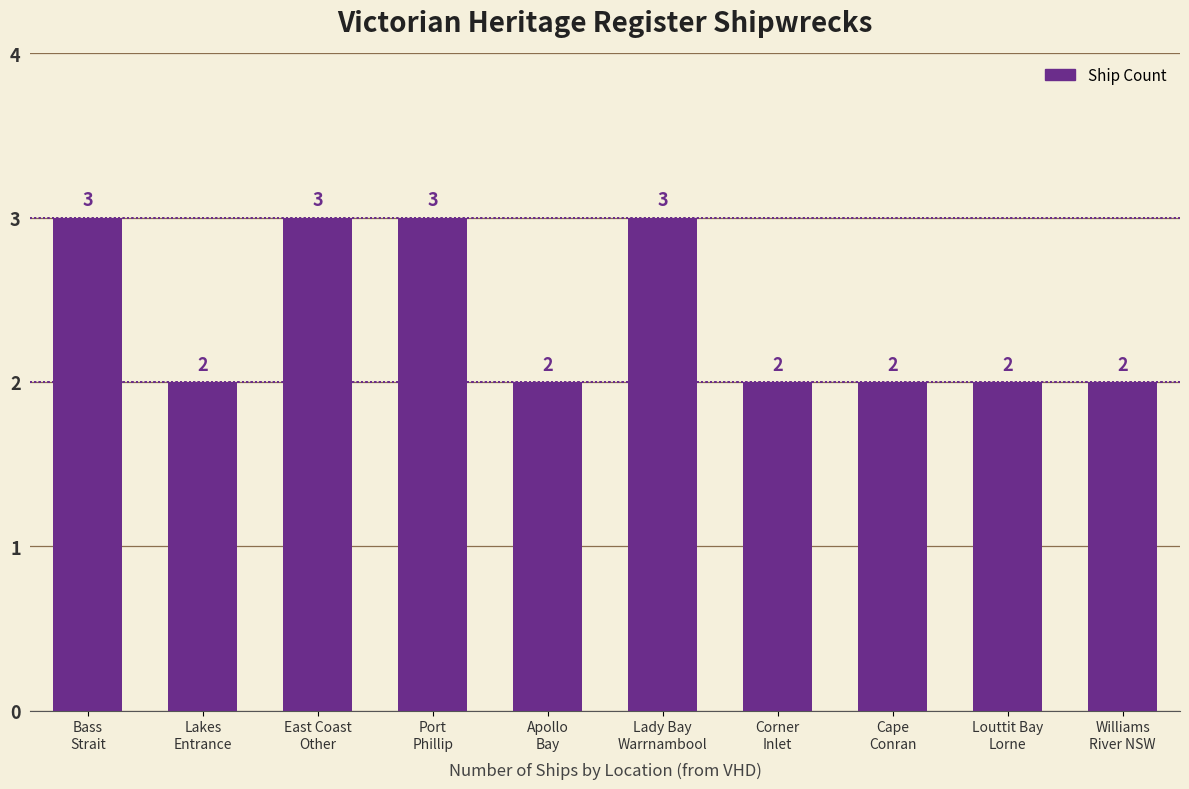

What is the change in value from Bass
Strait to Williams
River NSW?

-1